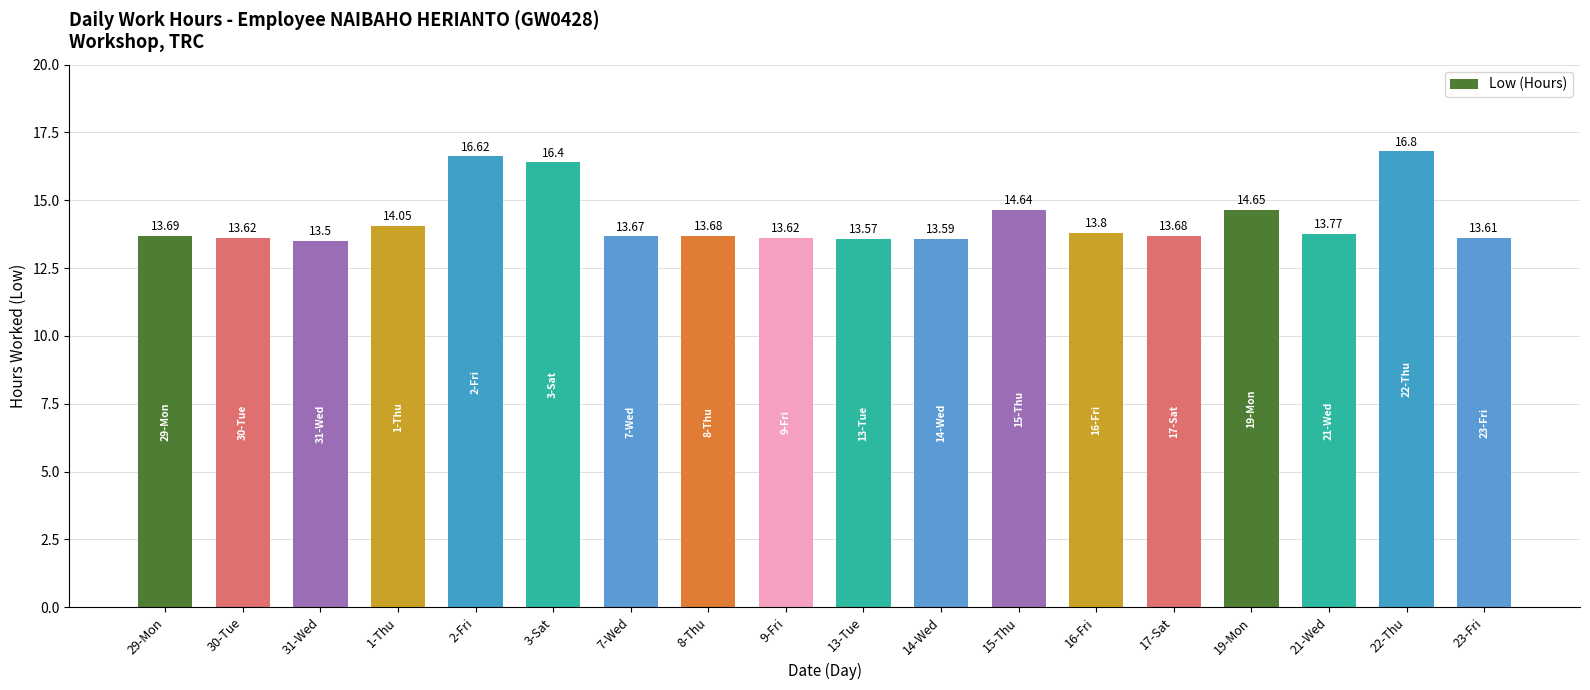

Is it true that the value at 1-Thu is 14.1?

True